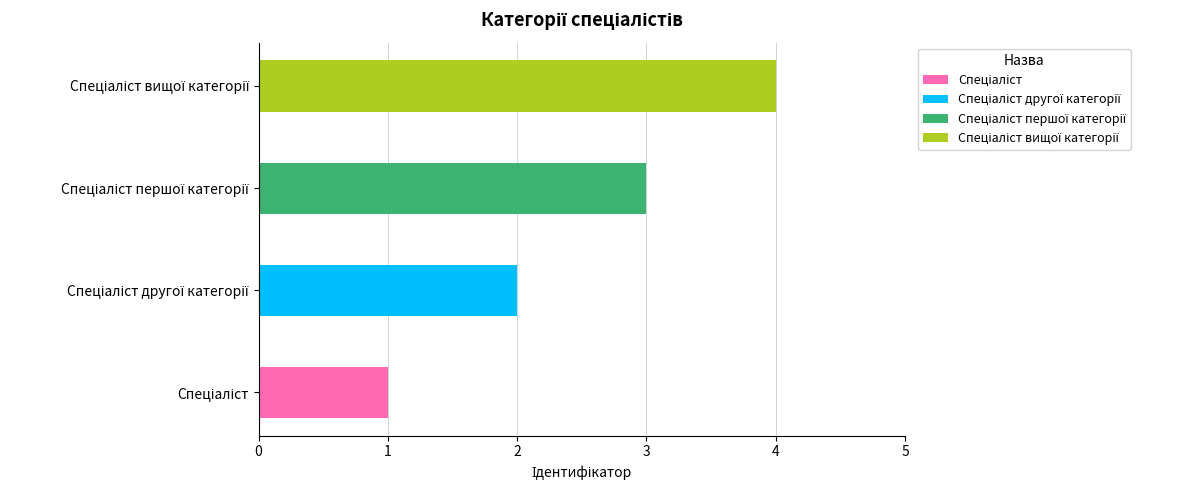

Reading left to right, list all the values displayed in this chart.

Спеціаліст=1	Спеціаліст другої категорії=2	Спеціаліст першої категорії=3	Спеціаліст вищої категорії=4